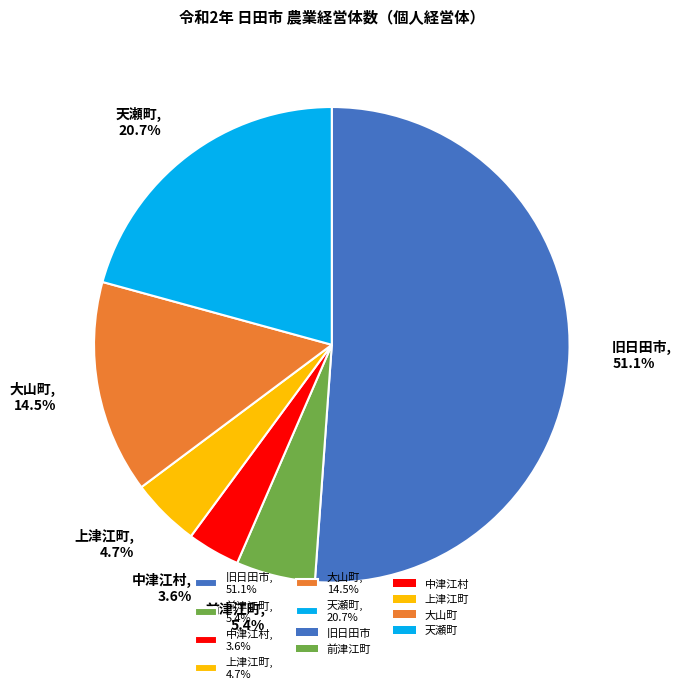

What is the ratio of the value at 前津江町 to the value at 大山町?

0.4